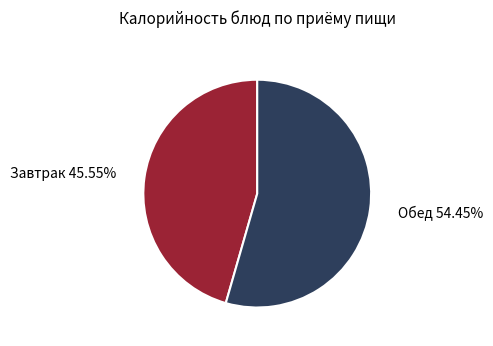

To the nearest percent, what is the difference between the largest and smallest slice percentages?

9%